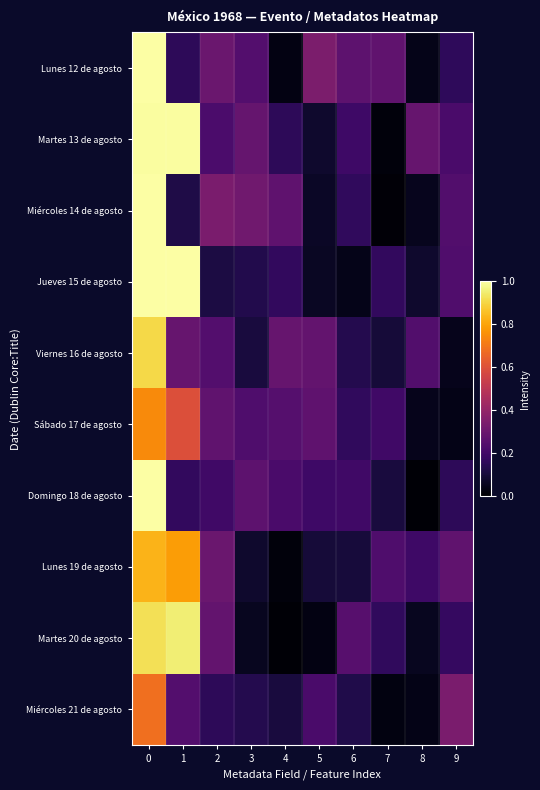

Between 4 and 2, which is larger?

2